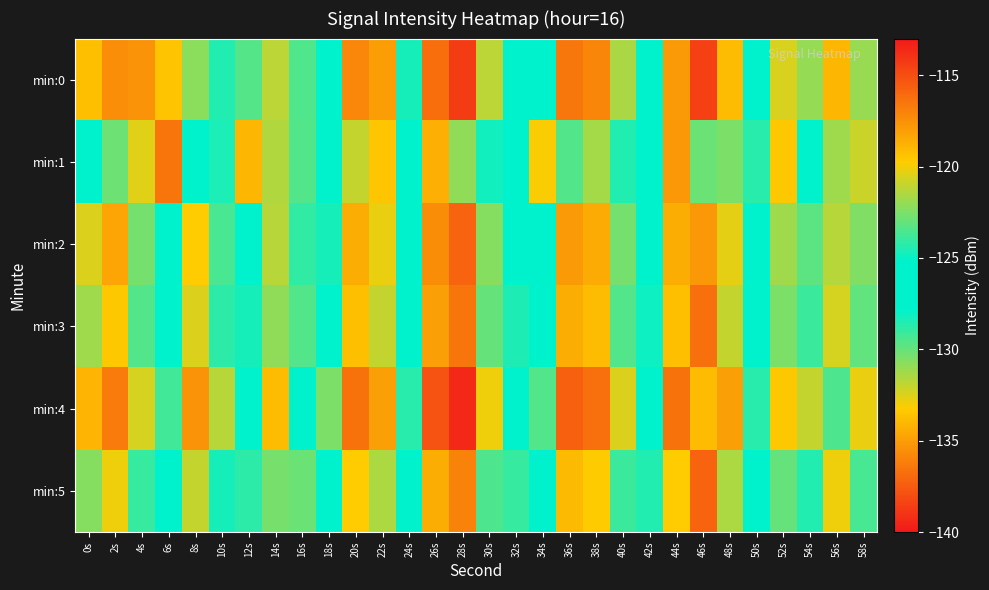

At 38s, list the series in order from largest to smallest.

min:4, min:0, min:2, min:3, min:5, min:1